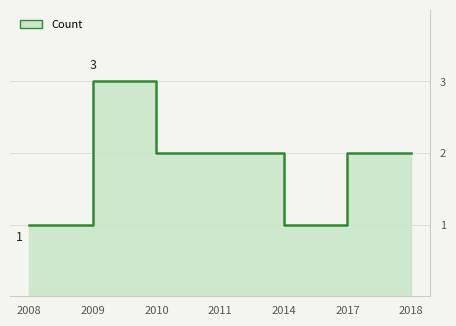

At which category does the chart reach its minimum across all series?

2008